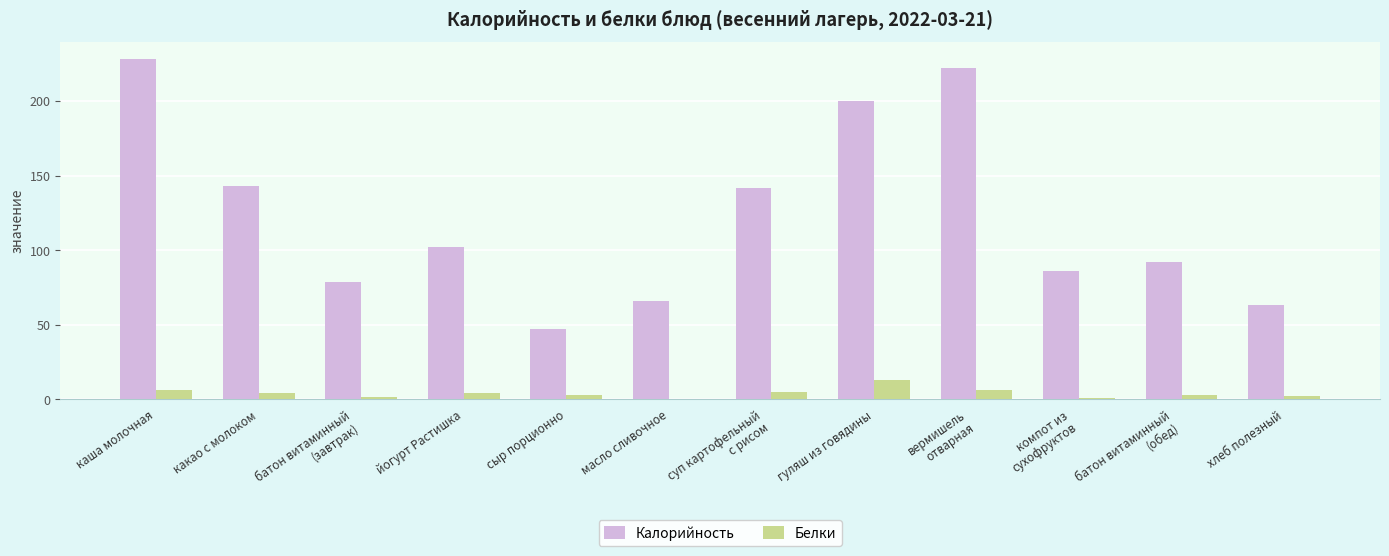

At which category is the sum across all series the highest?

каша молочная